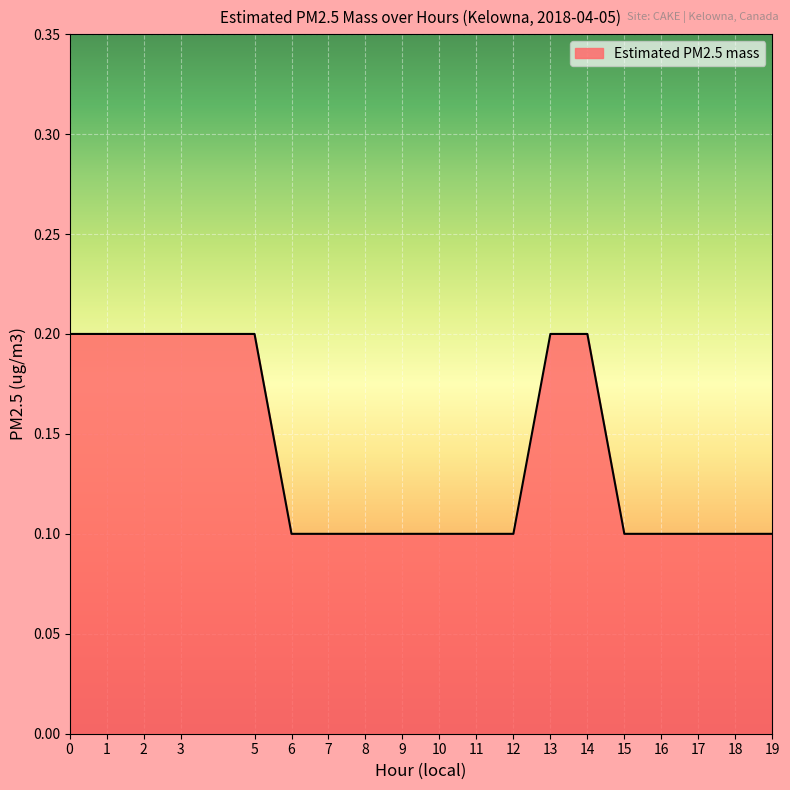

What is the sum of all values?

2.6